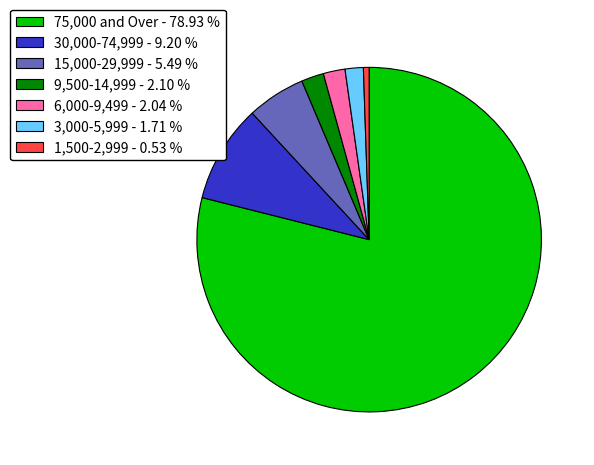

Approximately how many times larger is the value at 75,000 and Over compared to 30,000-74,999?

8.6